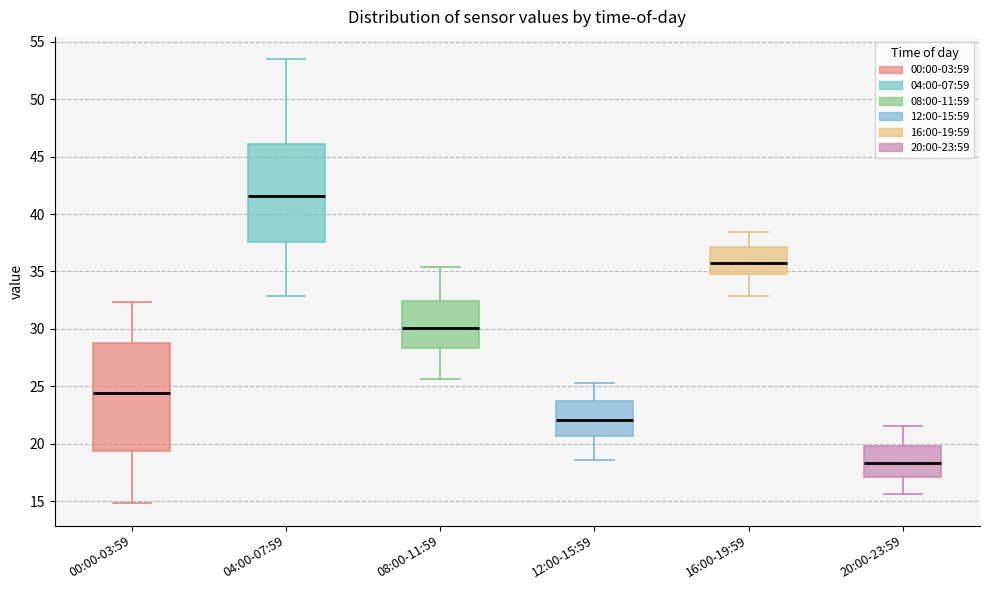

Which box is the tallest, from its lower edge to its upper edge?

00:00-03:59